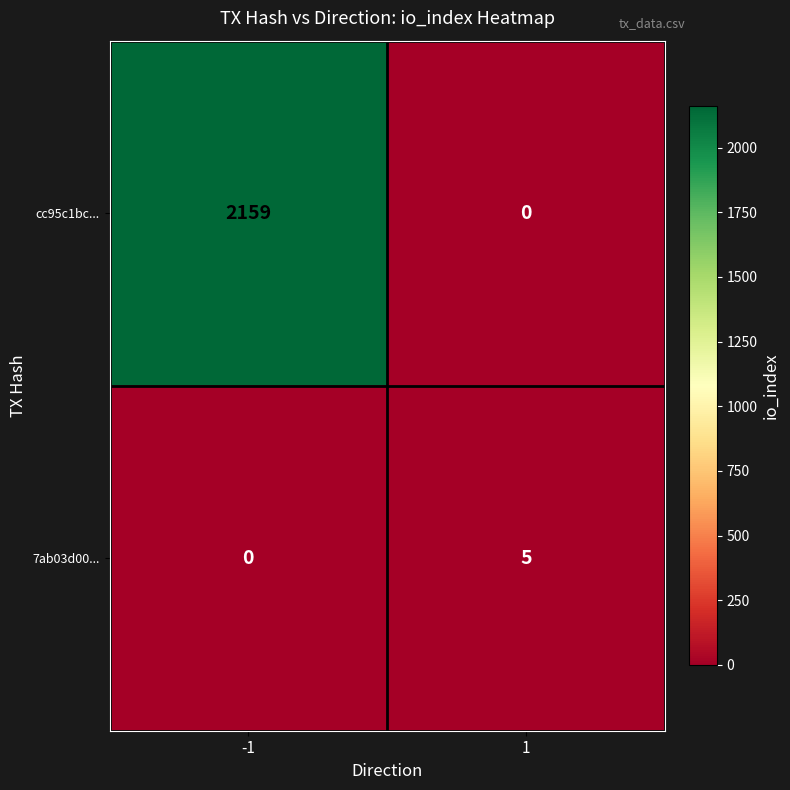

Rank the series by their maximum value, from lowest to highest.

7ab03d00..., cc95c1bc...